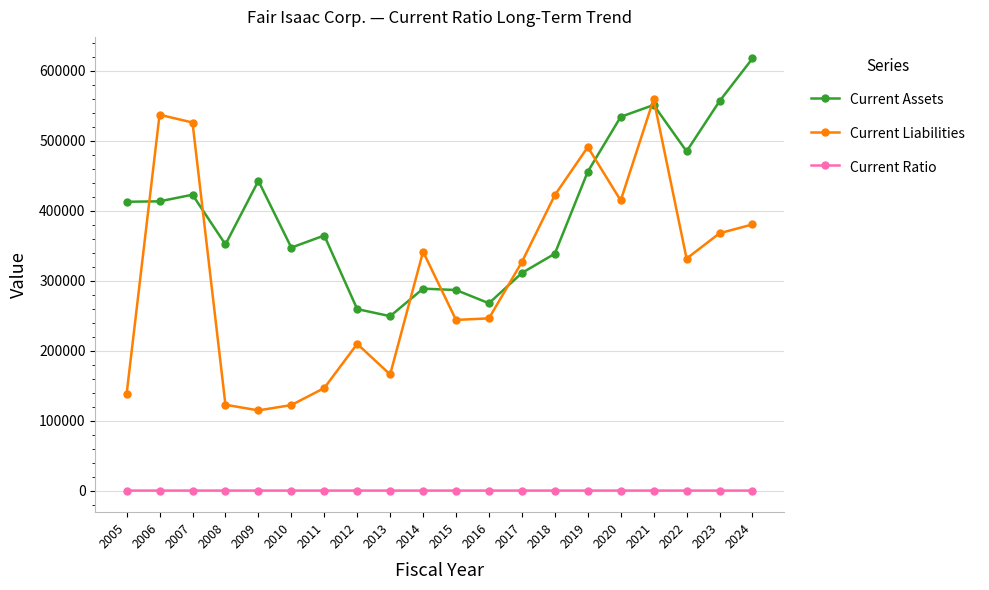

What is the approximate value of Current Ratio at 2006?

0.8